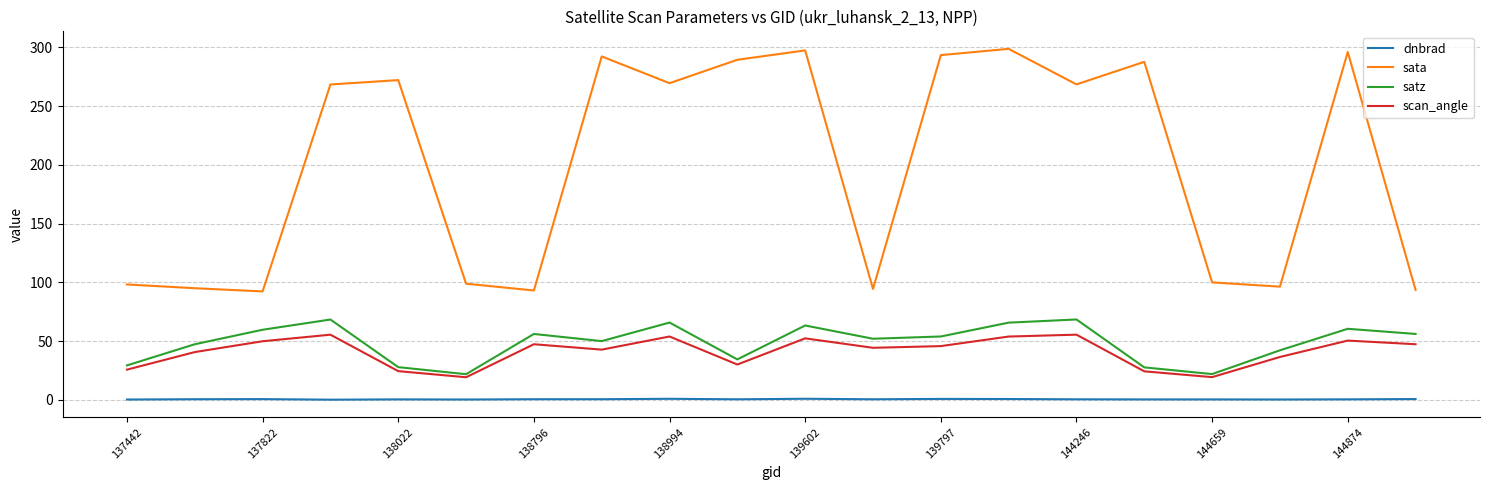

Which series has the largest range (max minus min)?

sata